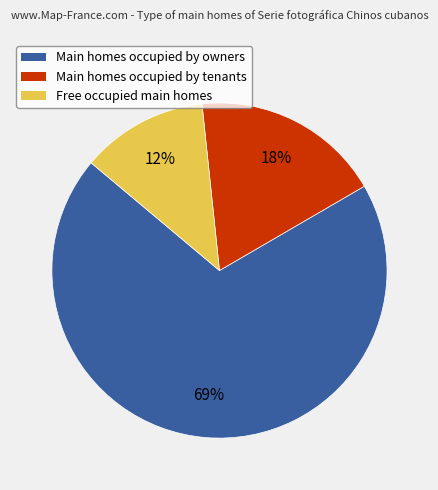

To the nearest percent, what is the average slice percentage?

33%